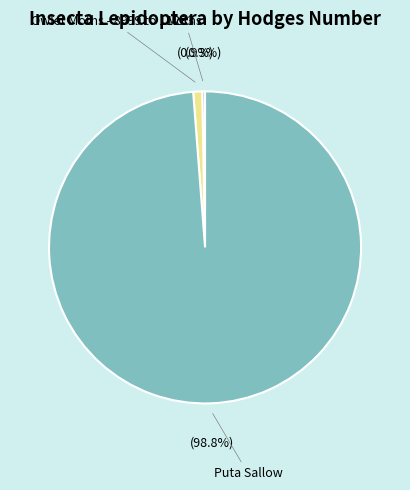

To the nearest percent, what is the difference between the largest and smallest slice percentages?

98%